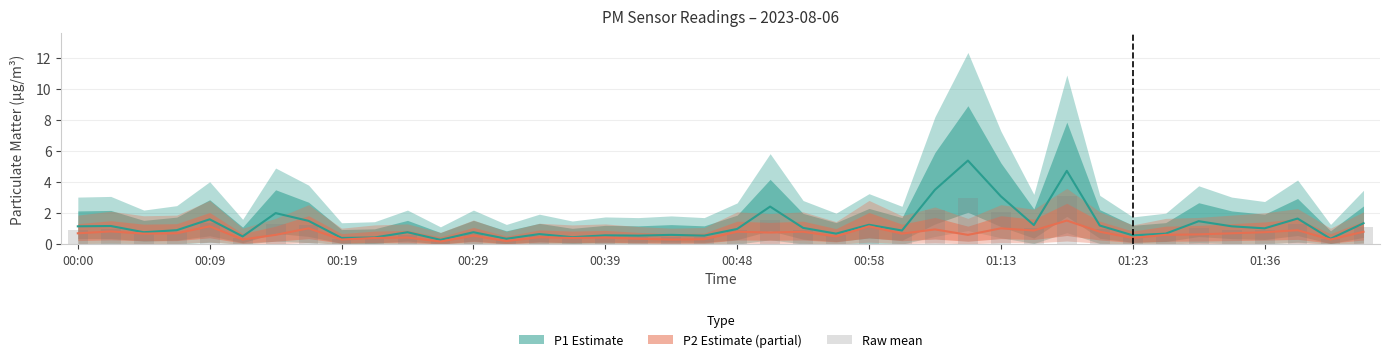

The value at 10 is 0.6. True or false?

True